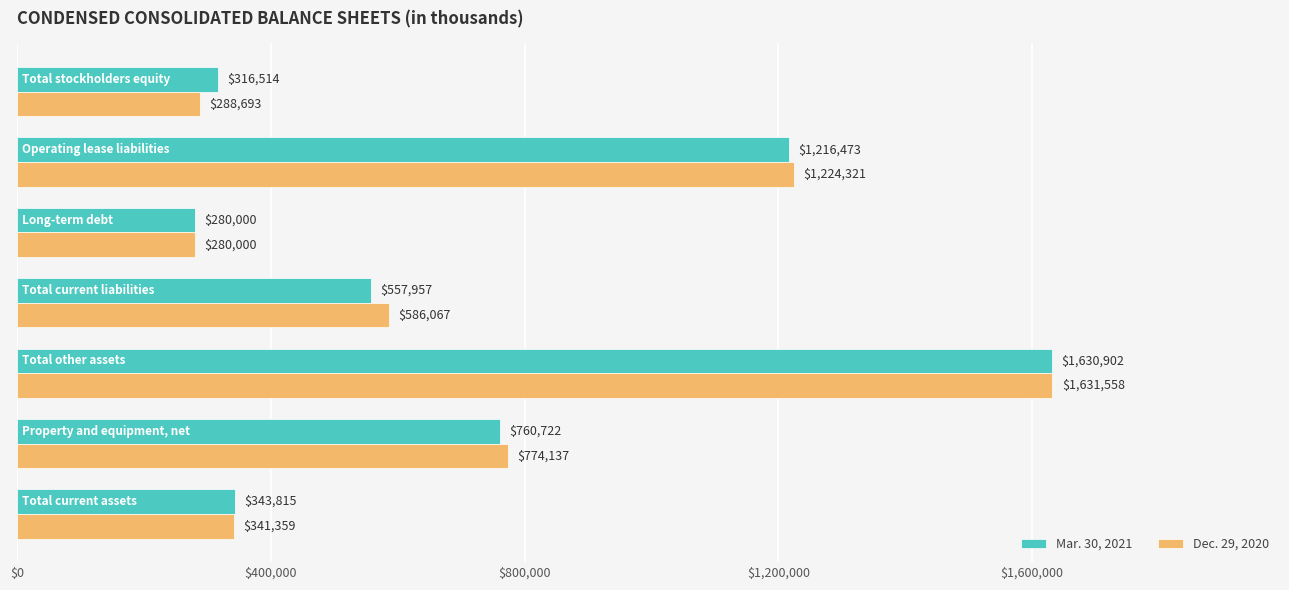

What is the difference between the second highest and second lowest values in the Mar. 30, 2021 series?

899959